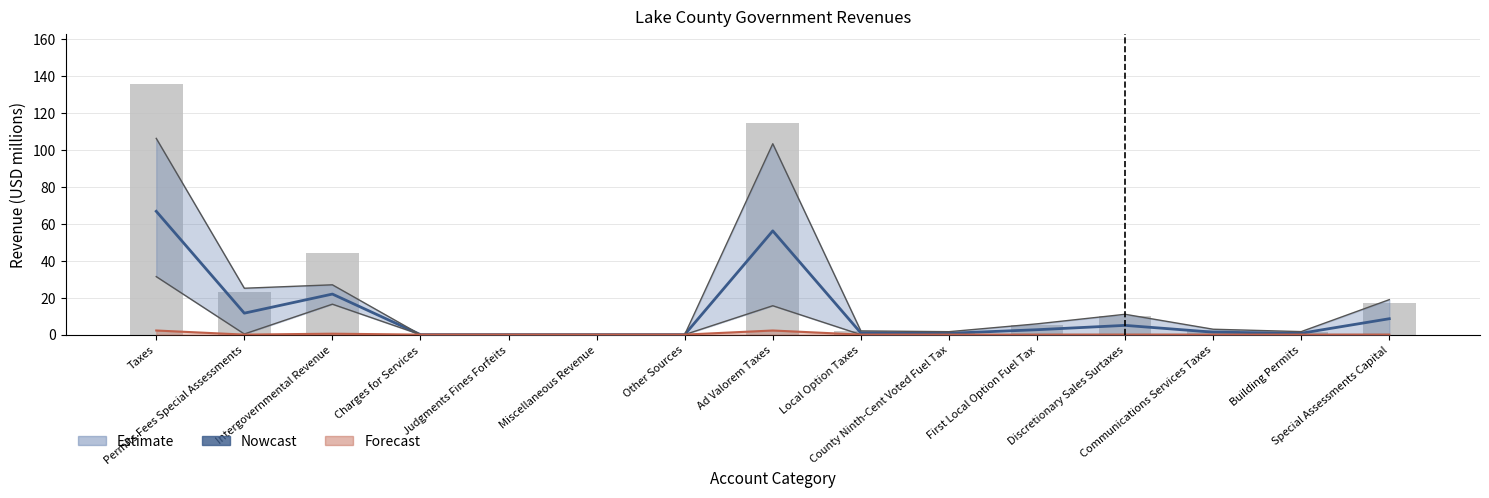

Does the chart contain stacked bars?

No